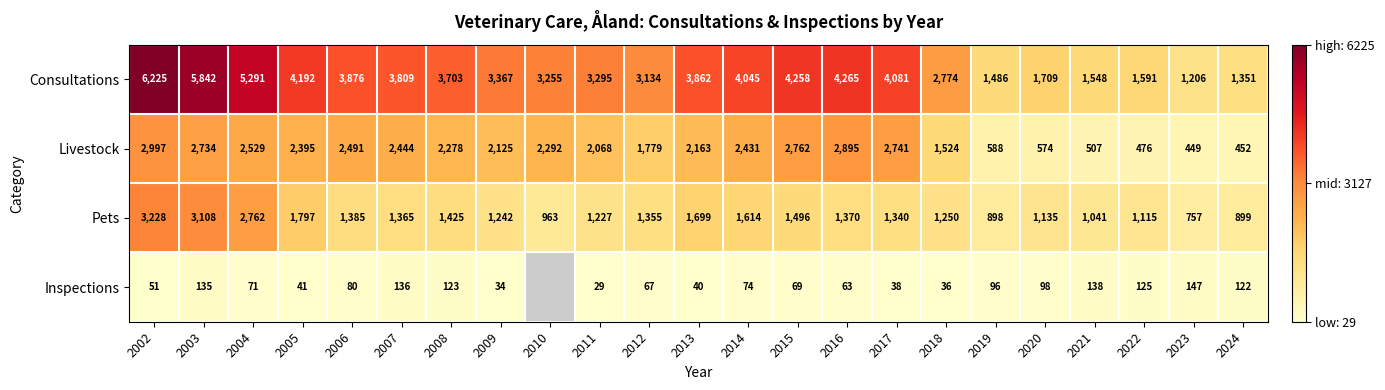

What is the sum of the Inspections values at 2002 and 2006?

131